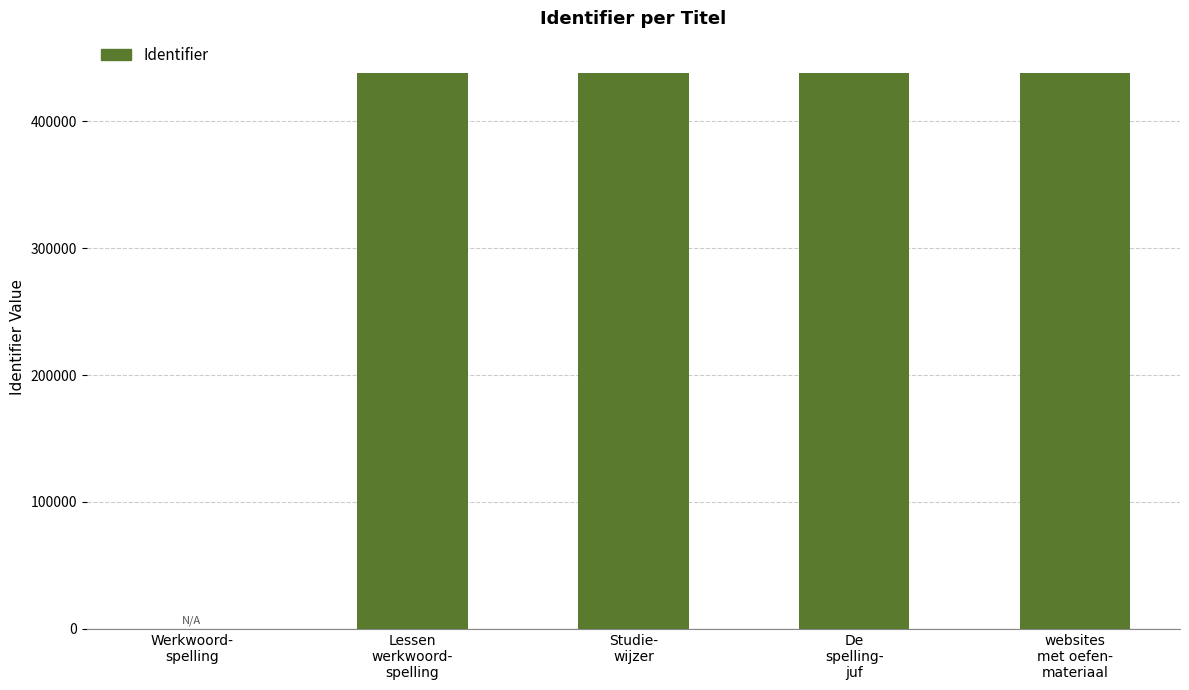

What is the greatest value displayed?

438489